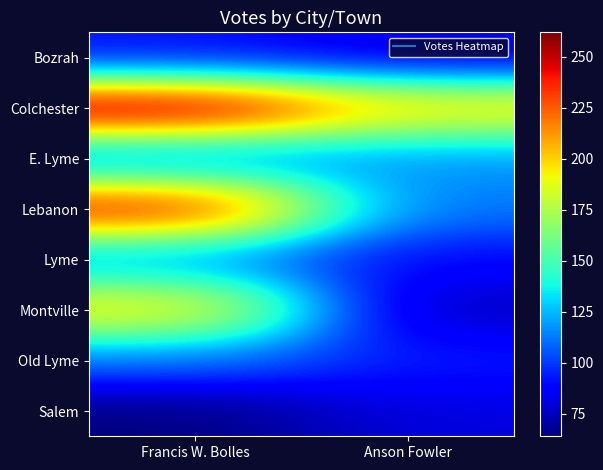

Rank the series by their maximum value, from lowest to highest.

Salem, Bozrah, Old Lyme, Lyme, E. Lyme, Montville, Lebanon, Colchester